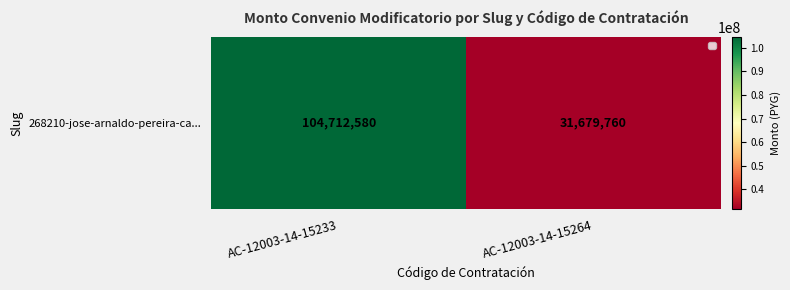

What is the difference between the maximum and minimum values?

73032820